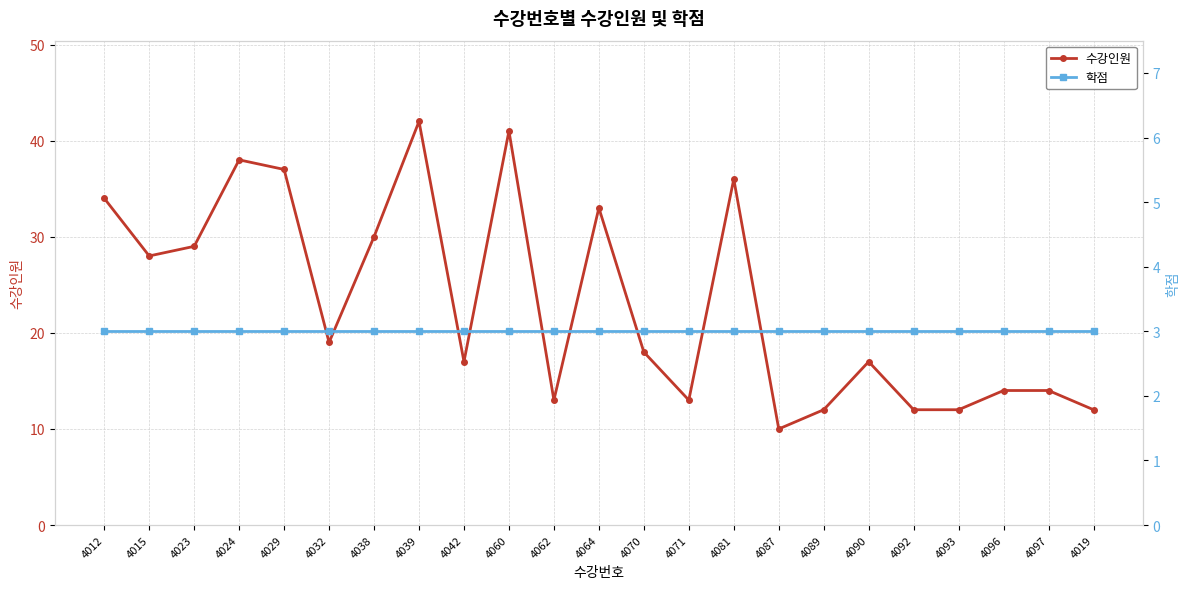

True or false: 학점 and 수강인원 cross at least once.

False